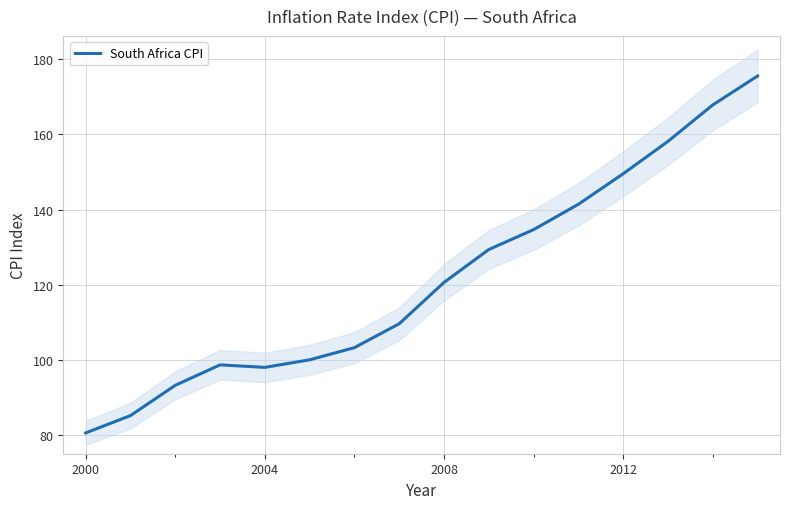

What is the minimum value for South Africa CPI?

80.5